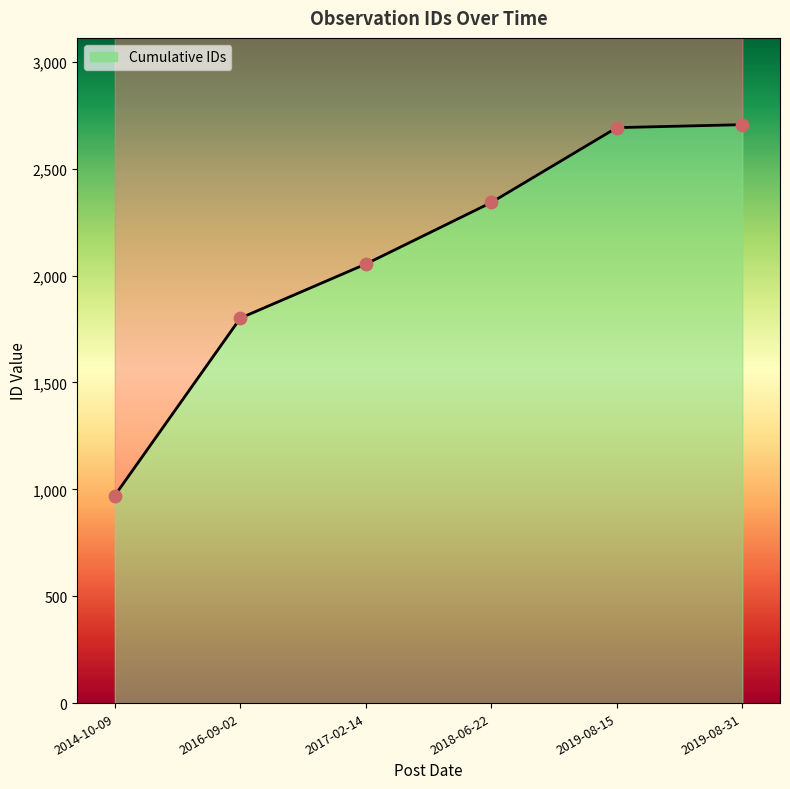

What is the ratio of the value at 2018-06-22 to the value at 2017-02-14?

1.1